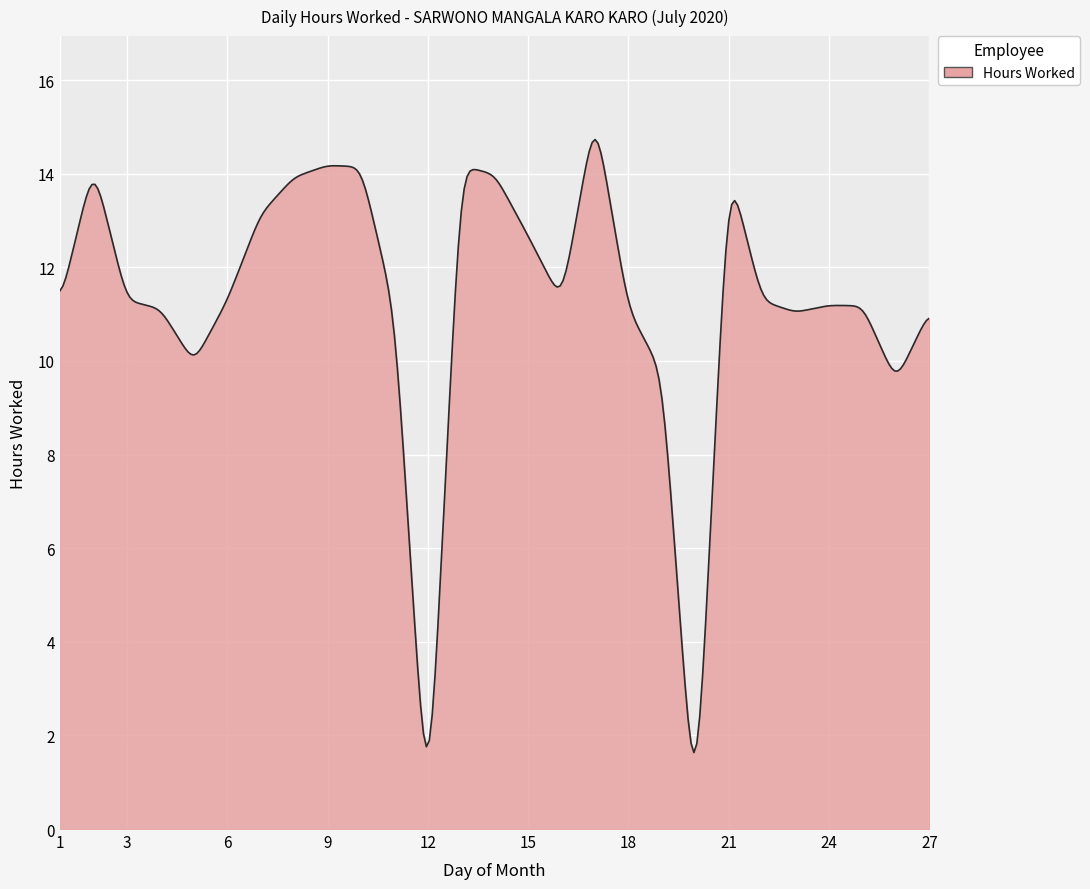

What is the difference between the maximum and minimum values?

13.1